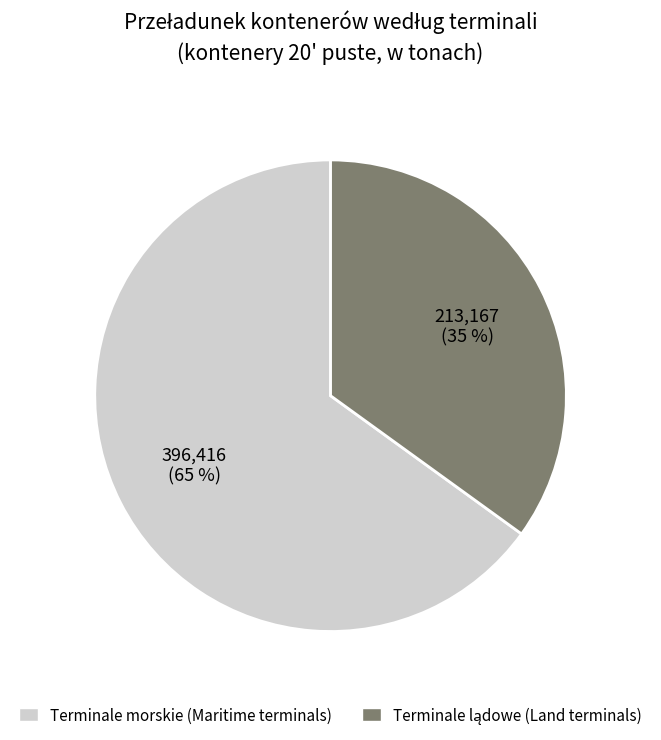

To the nearest percent, what is the average slice percentage?

50%